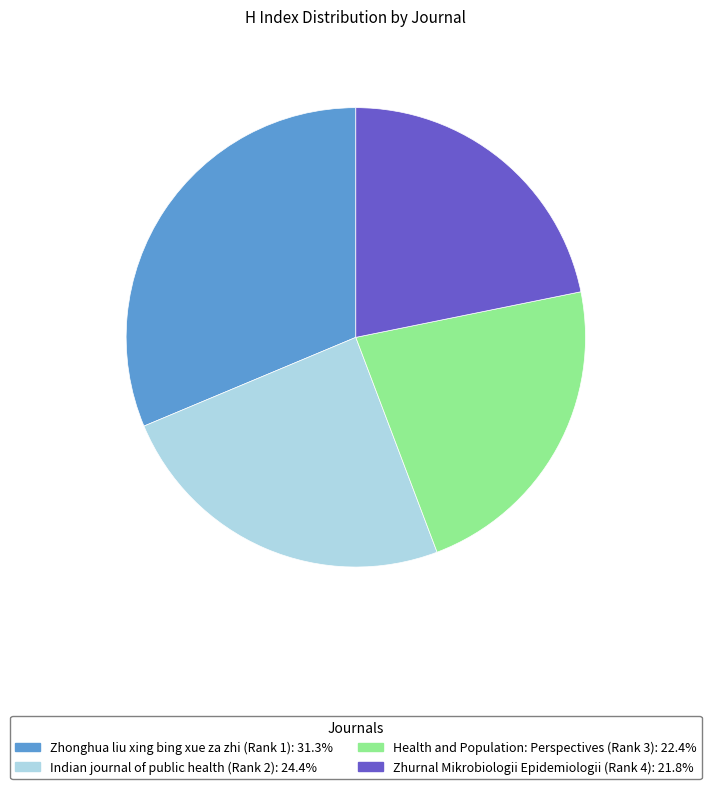

Is there any slice that represents more than half of the pie?

No